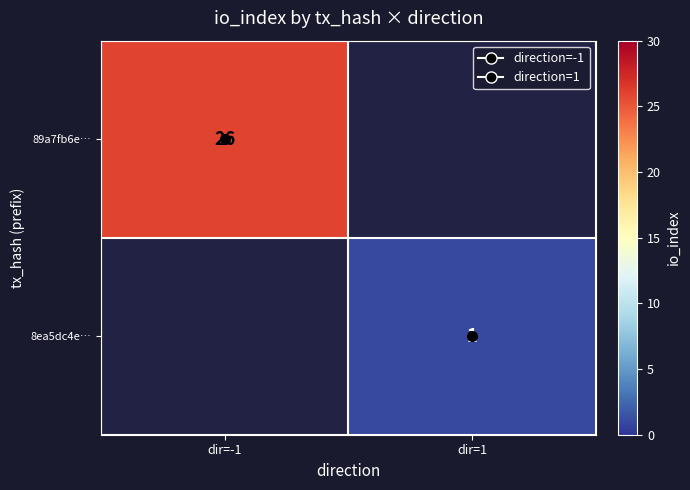

What is the minimum value shown in the chart?

1.0